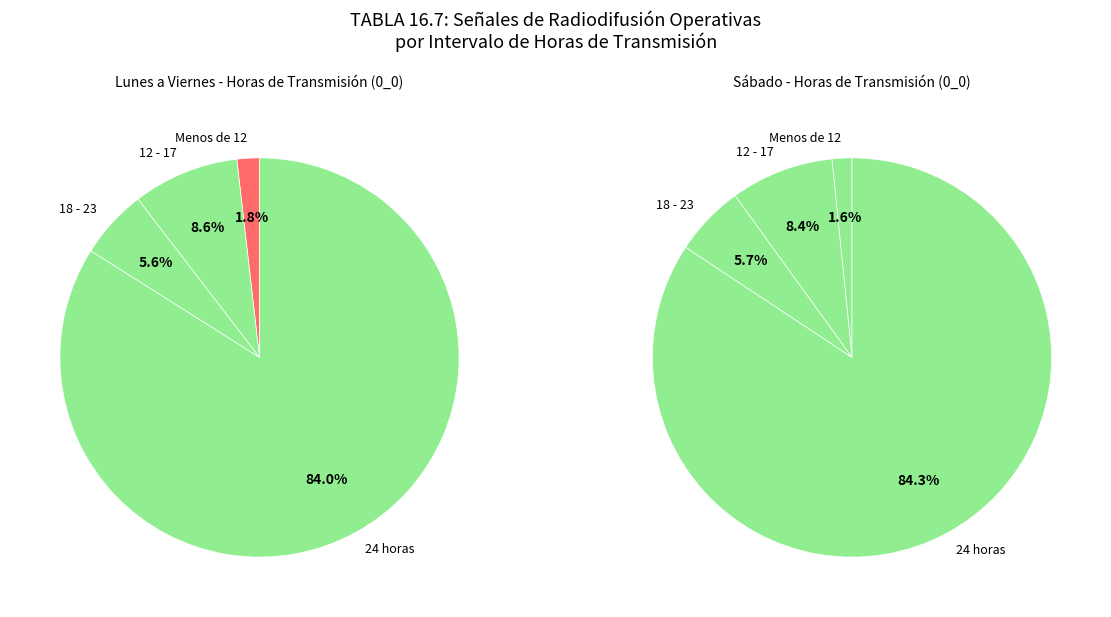

The Domingo slice represents 41% of the pie. True or false?

False